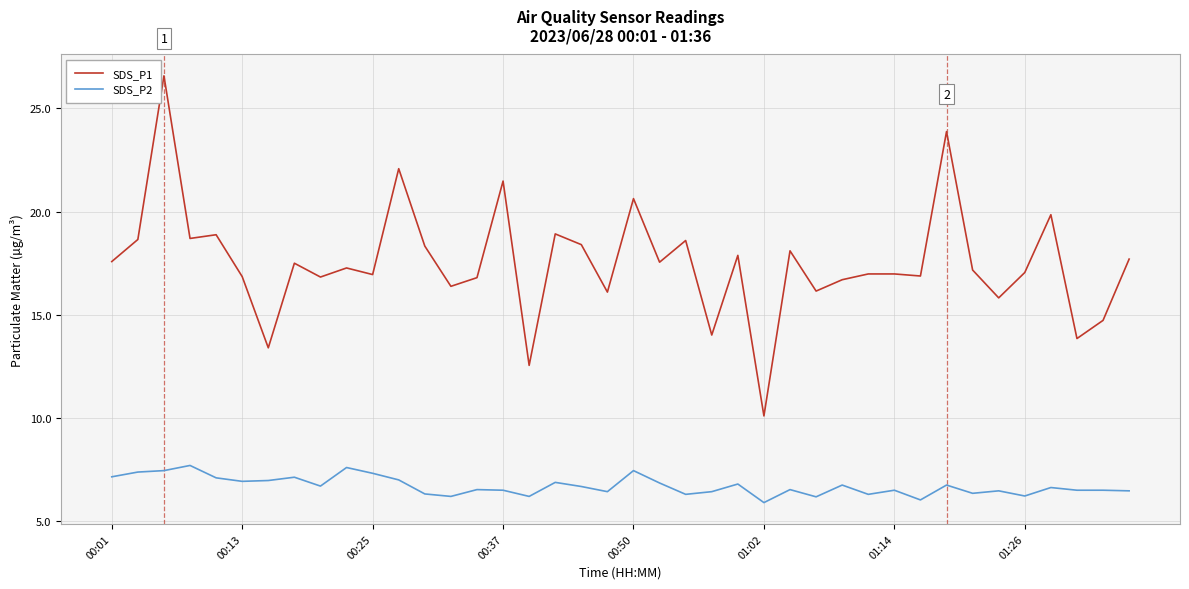

Which series has the largest range (max minus min)?

SDS_P1